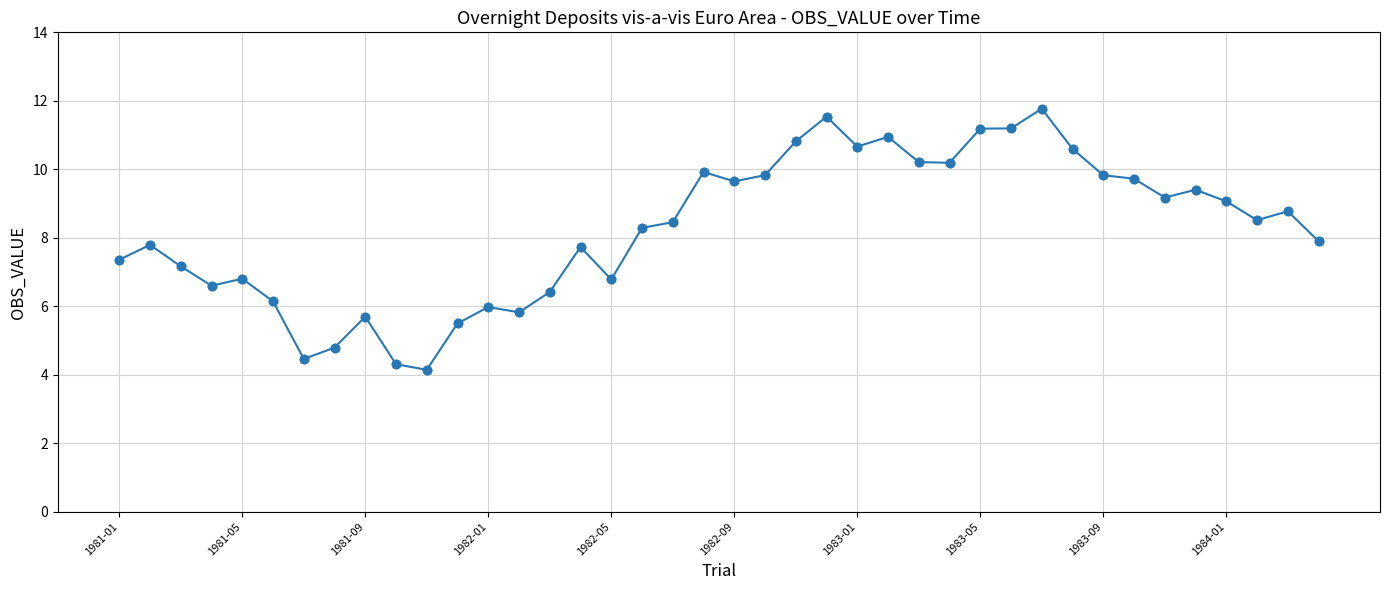

True or false: there are more than 2 points higher than both neighbors.

True